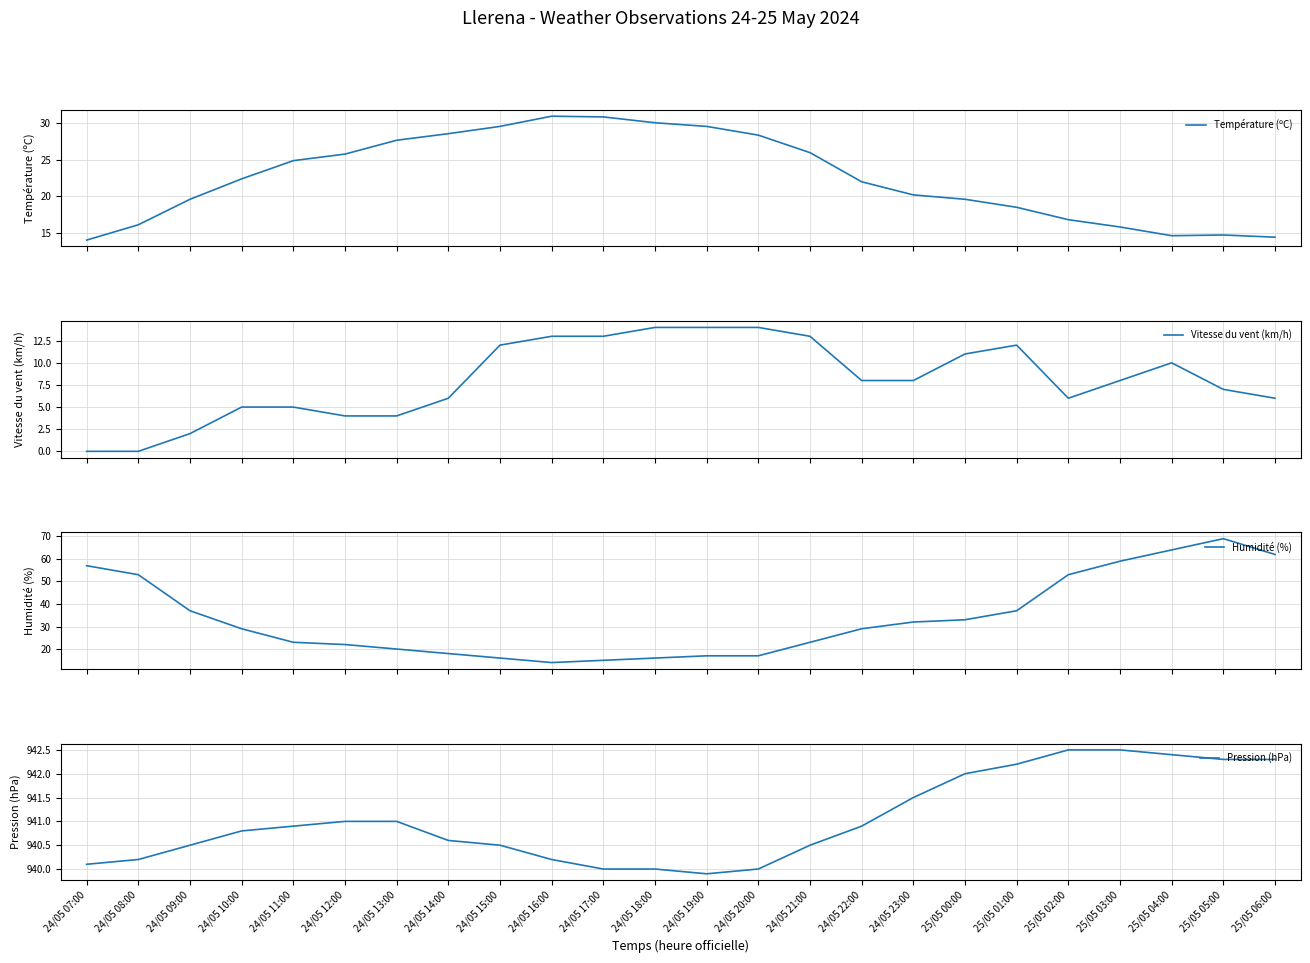

Read the Vitesse du vent (km/h) value at 24/05 20:00.

14.0